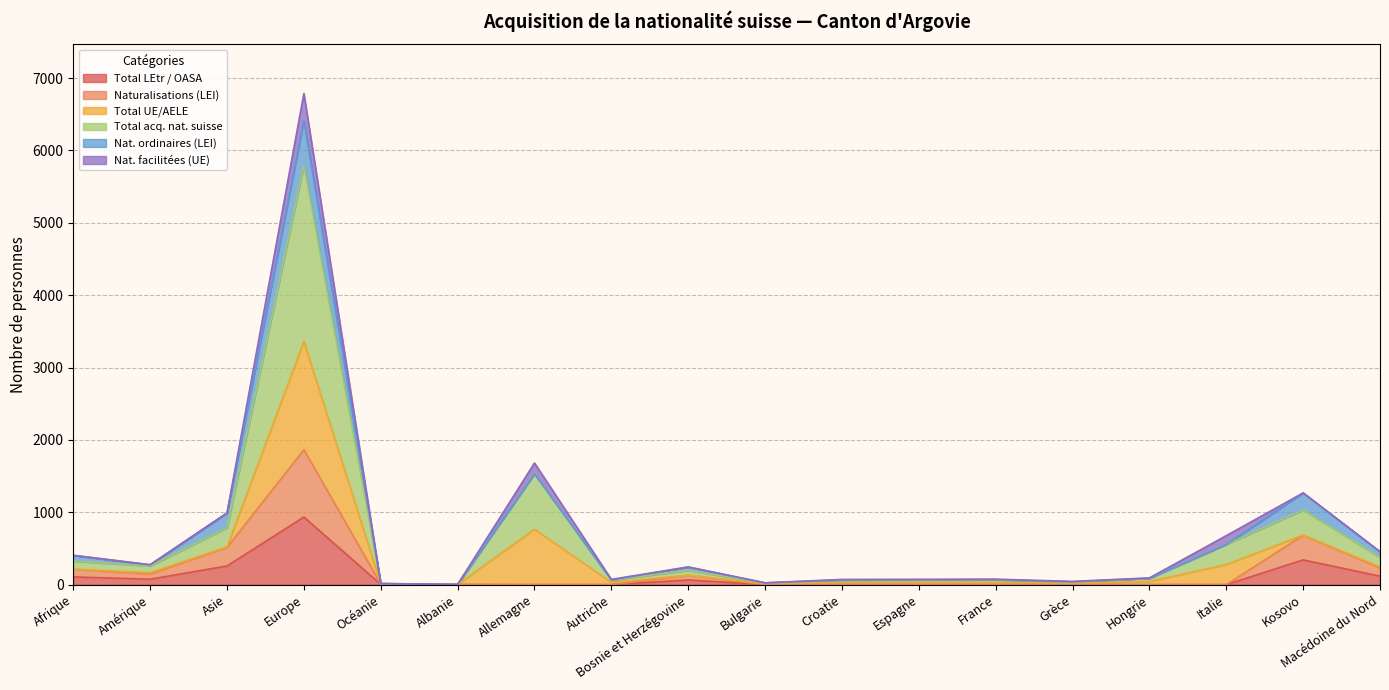

The Naturalisations (LEI) series shows 234 at Macédoine du Nord. True or false?

True